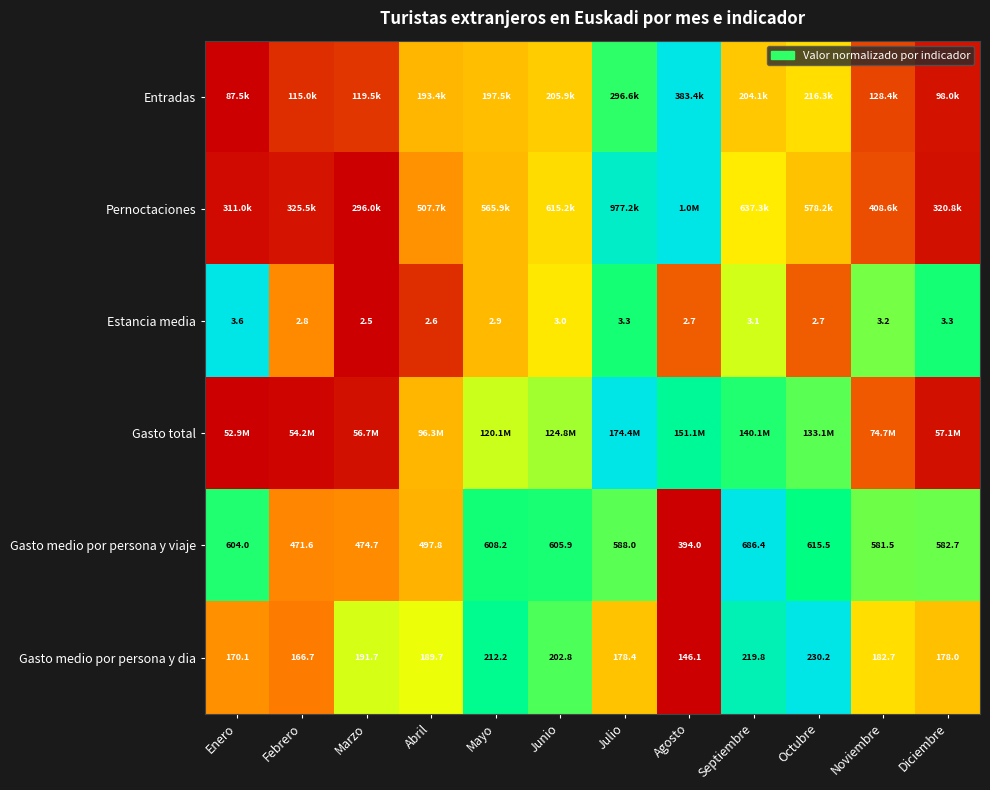

At how many categories does at least one series exceed 0?

12